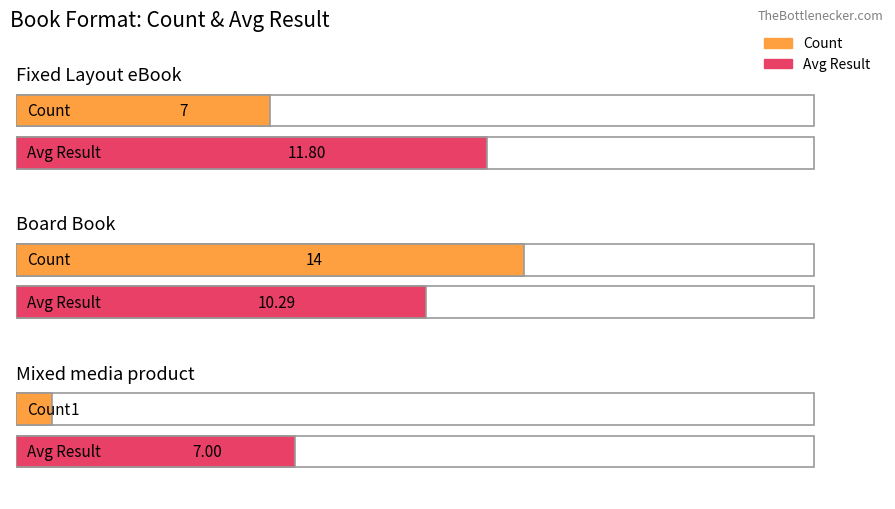

Which series has the largest total across all categories?

Avg Result